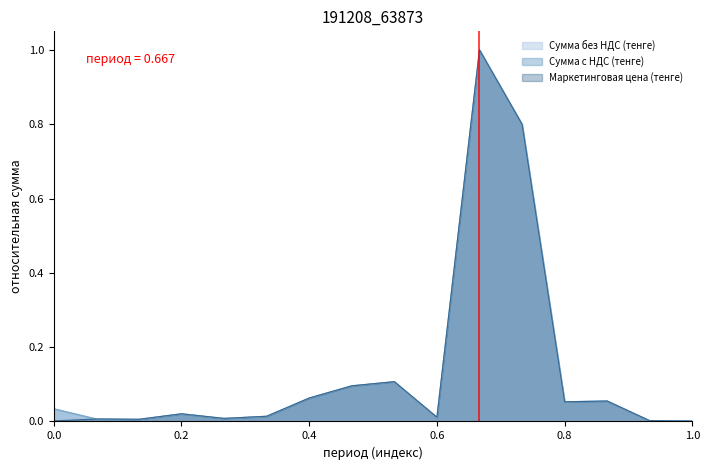

The Сумма без НДС (тенге) series shows 0.0 at 1.0. True or false?

True